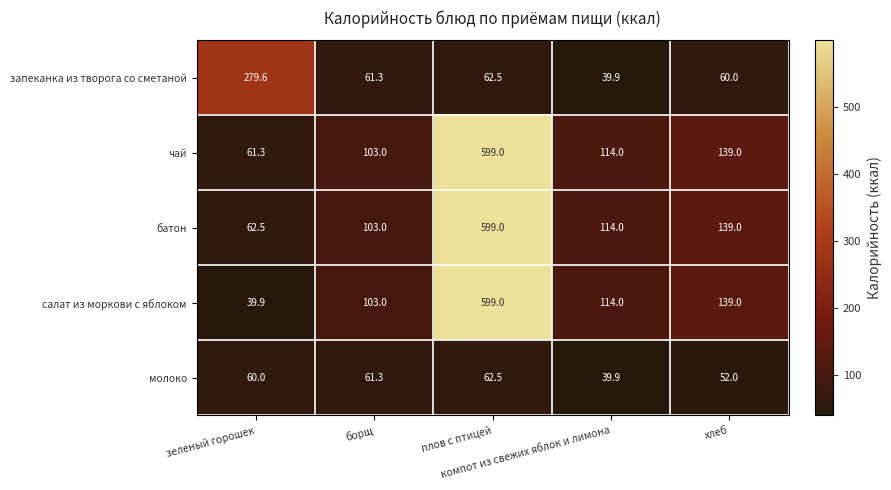

What is the total value across all series at борщ?

431.6